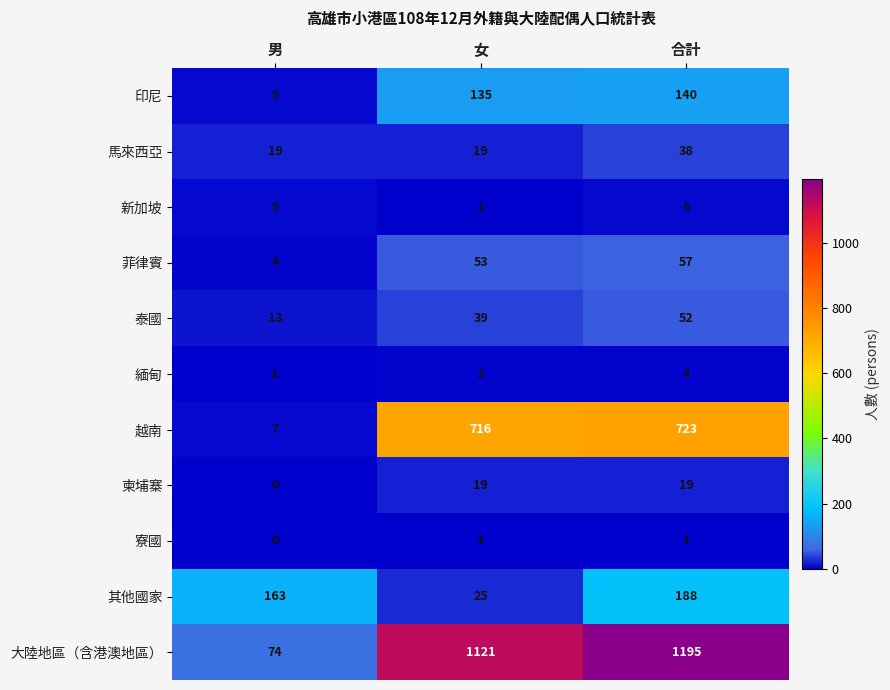

Between 男 and 合計, which series saw the biggest shift?

大陸地區（含港澳地區）